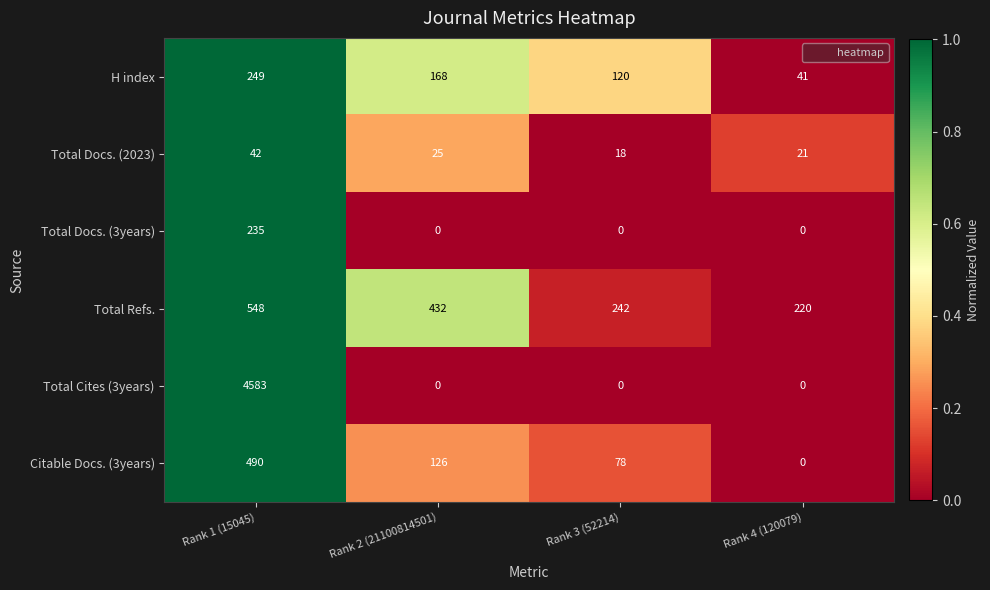

The H index series shows 65 at Rank 4 (120079). True or false?

False